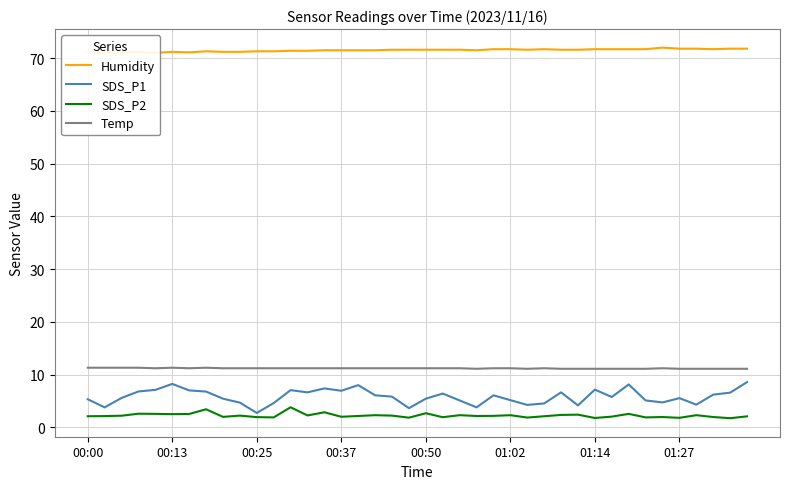

True or false: Temp and SDS_P2 cross at least once.

False